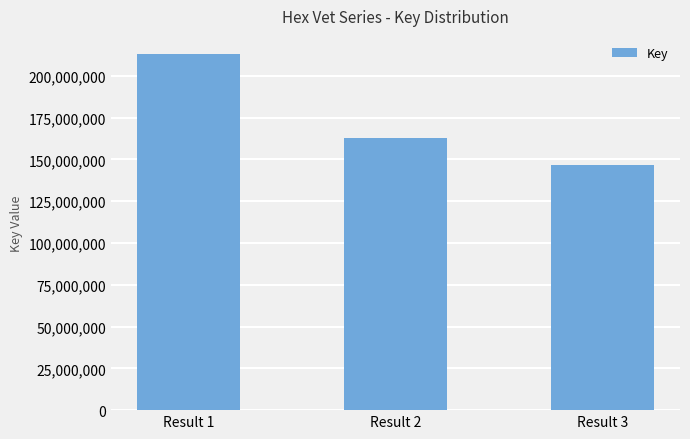

Rank the categories by value from lowest to highest.

Result 3, Result 2, Result 1